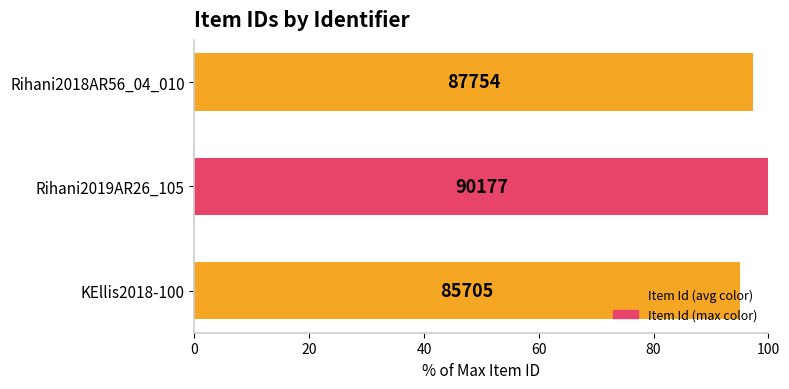

Does the chart contain any negative values?

No